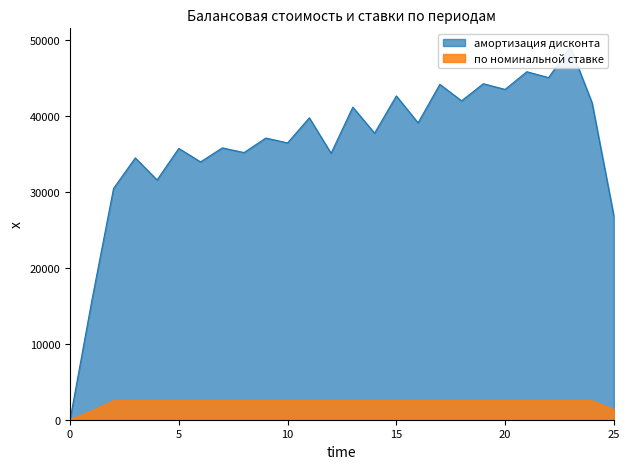

List the series in order of their peak value, lowest first.

по номинальной ставке, амортизация дисконта